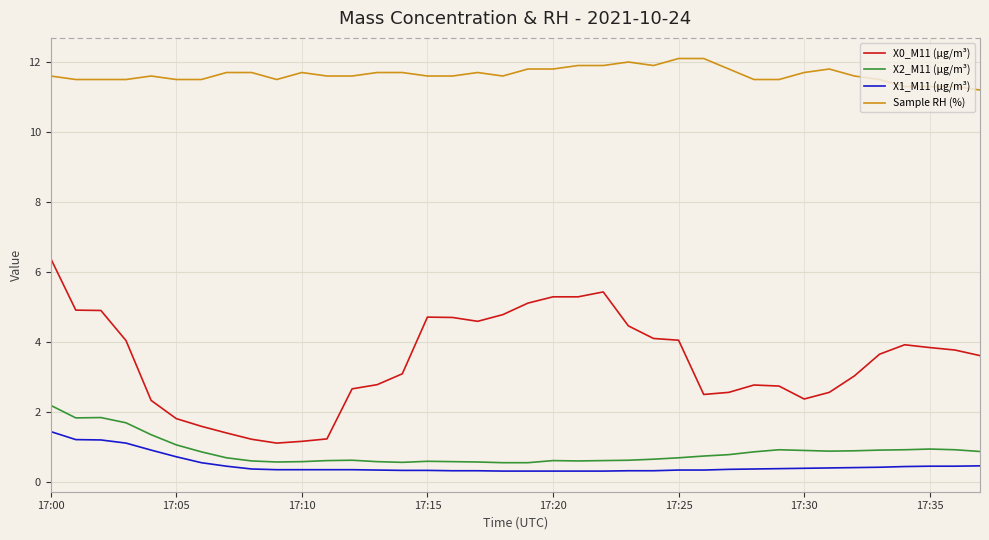

Rank the series by their maximum value, from highest to lowest.

Sample RH (%), X0_M11 (μg/m³), X2_M11 (μg/m³), X1_M11 (μg/m³)